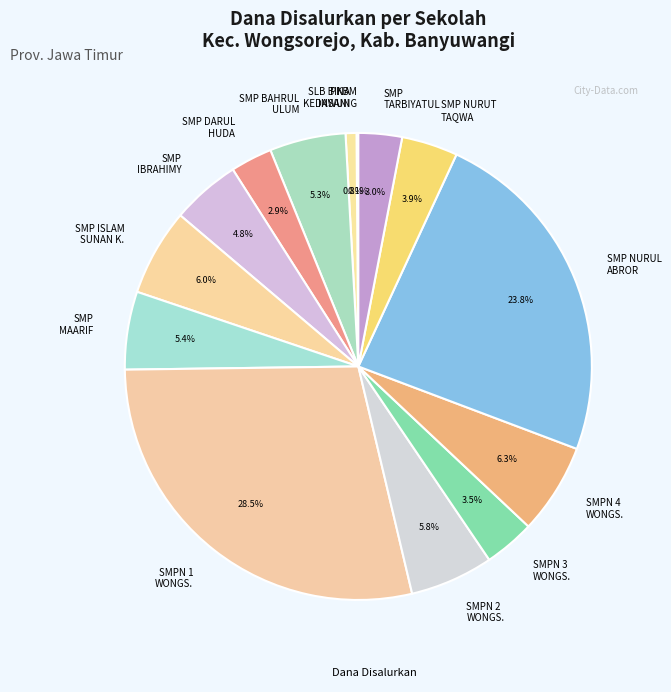

To the nearest percent, what portion does SMP BAHRUL ULUM represent?

5%